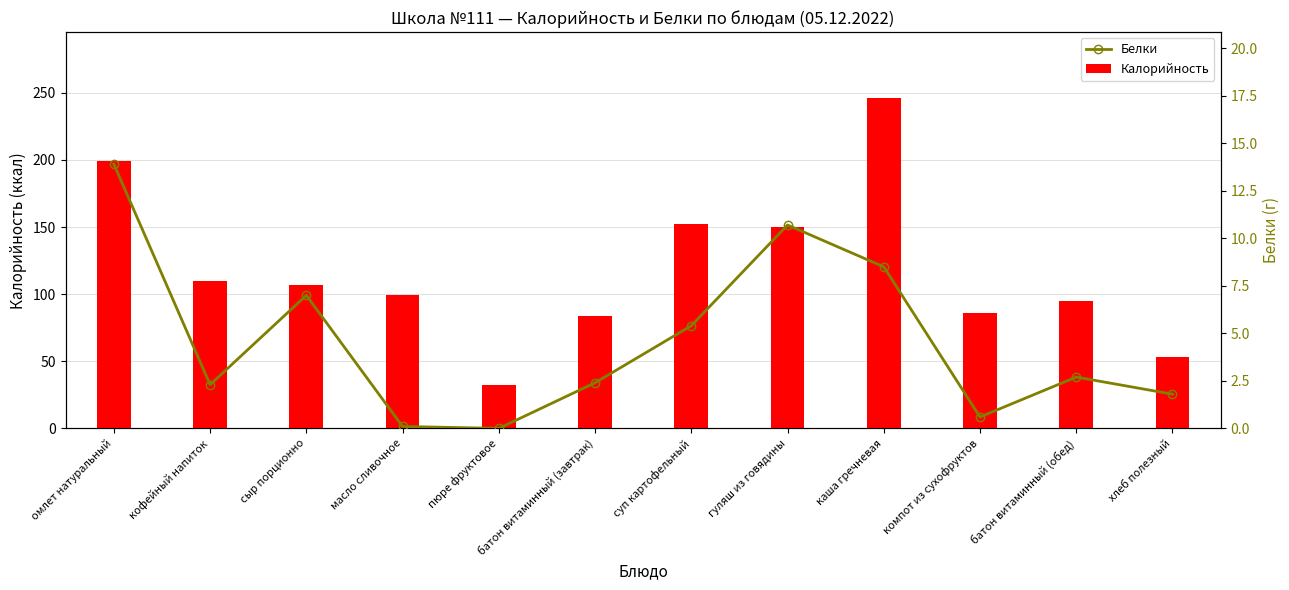

The value of Белки at сыр порционно is 11.0. True or false?

False